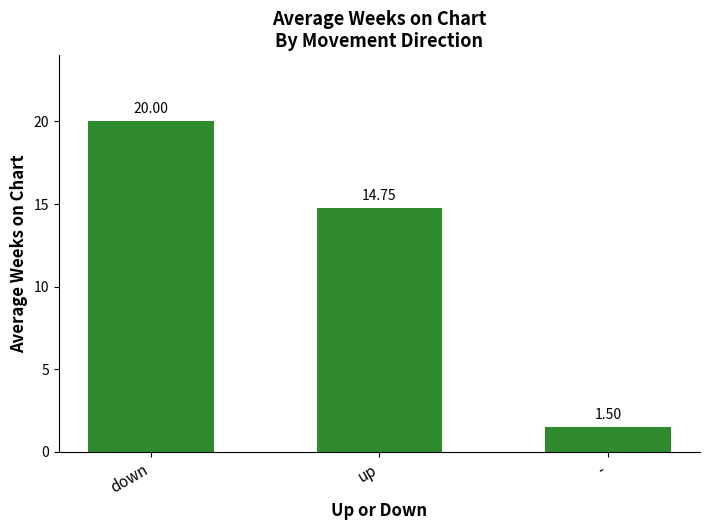

The chart shows a value of 1.5 at -. True or false?

True